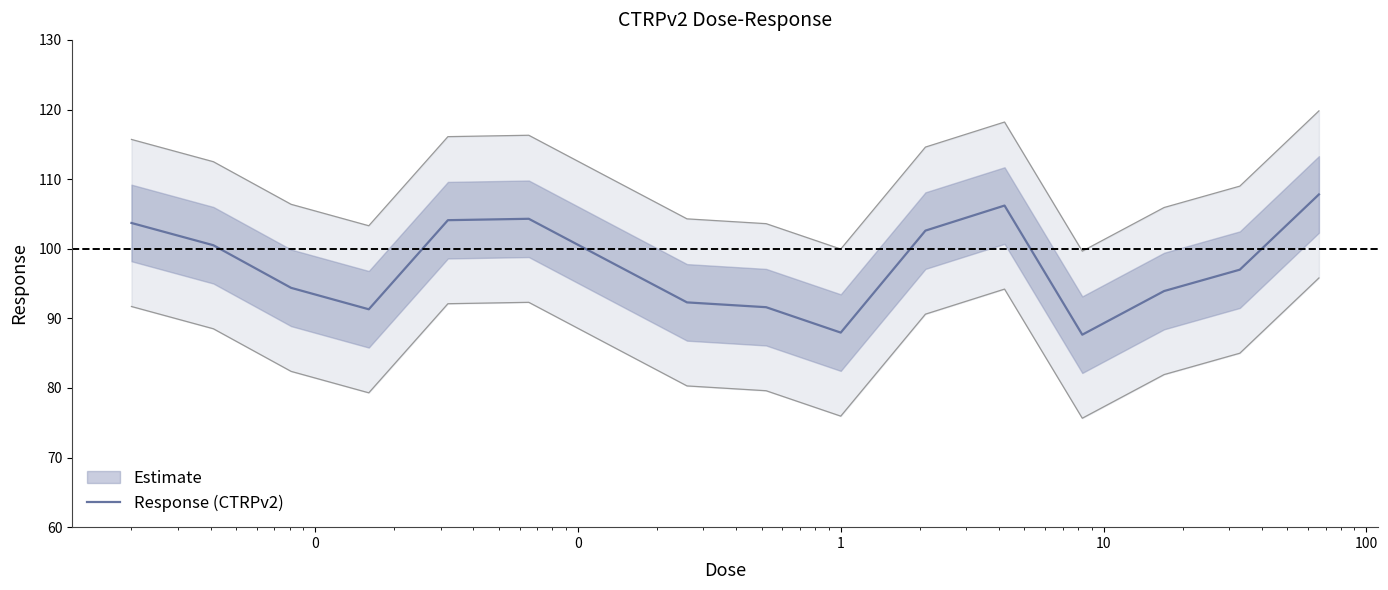

What is the sum of all values?

1563.6